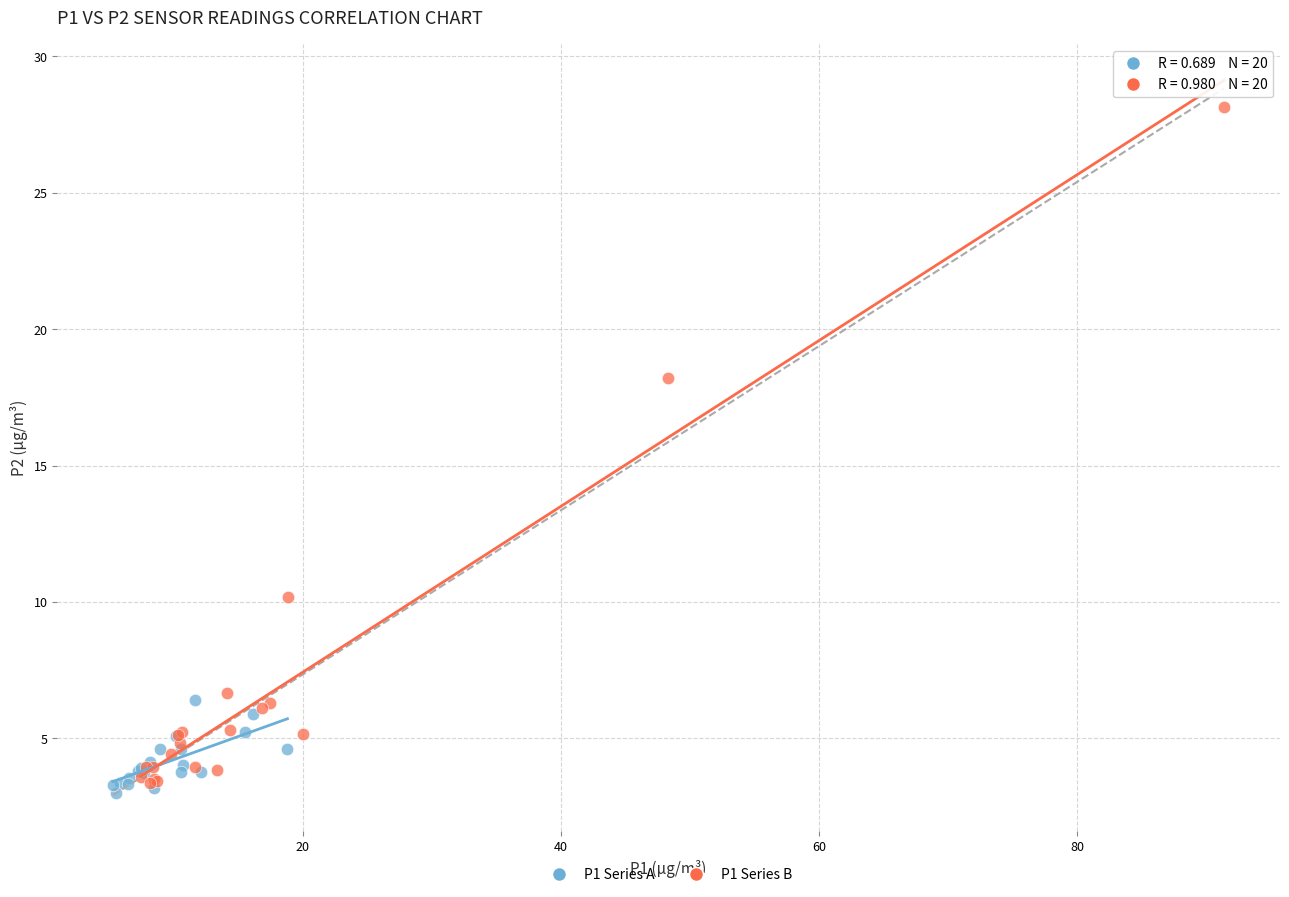

Which series has the largest Y range (max minus min)?

P1 Series B